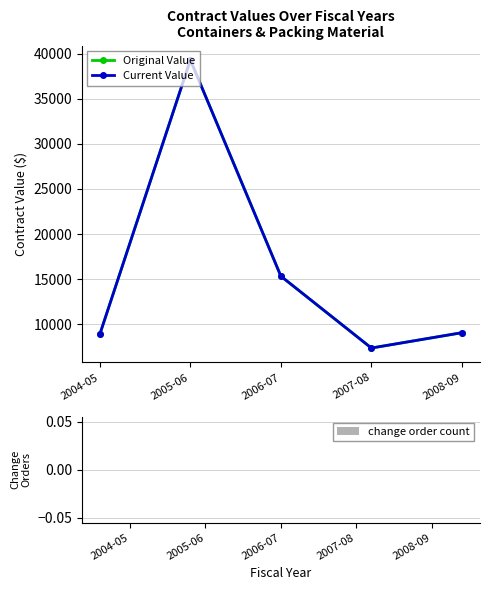

Does the chart have visible grid lines?

Yes